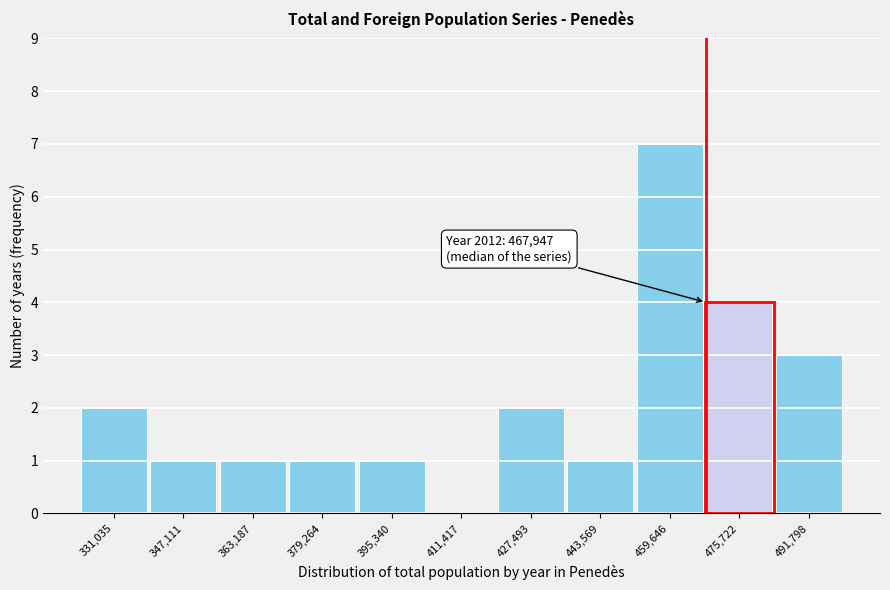

Which range on the x-axis has the tallest bar?

452000 to 468000